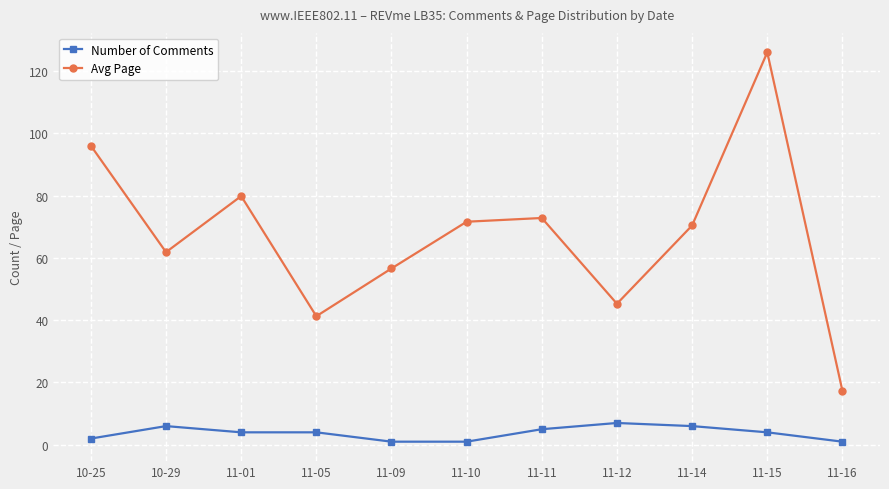

What is the label of the 8th point from the right?

11-05